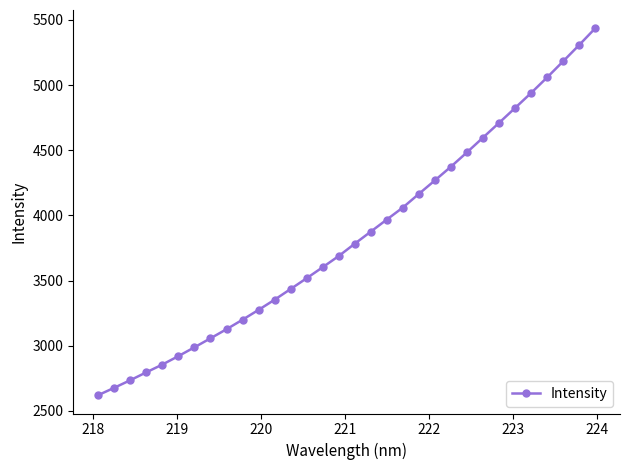

Does the chart display data point markers on the line(s)?

Yes